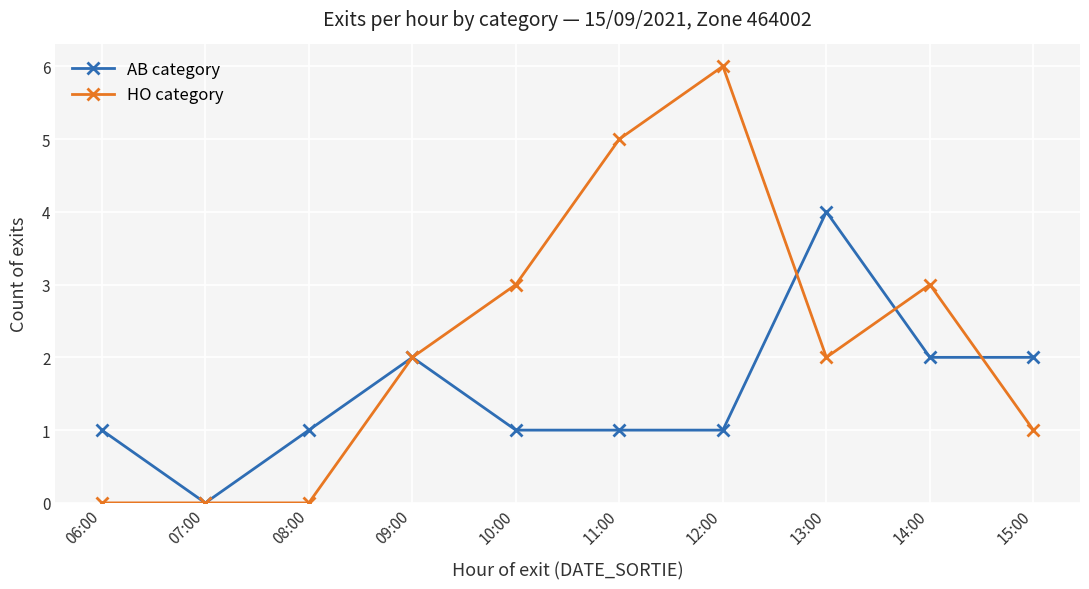

What is the label of the 2nd point from the left?

07:00